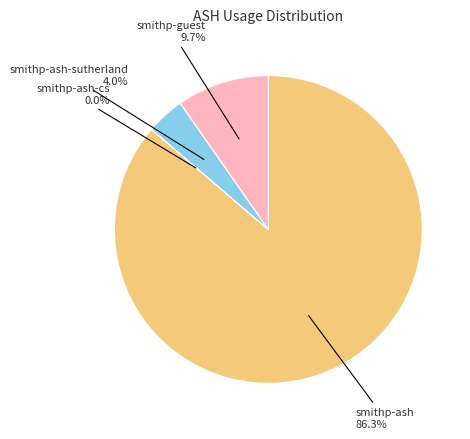

Between smithp-ash and smithp-ash-sutherland, which is larger?

smithp-ash